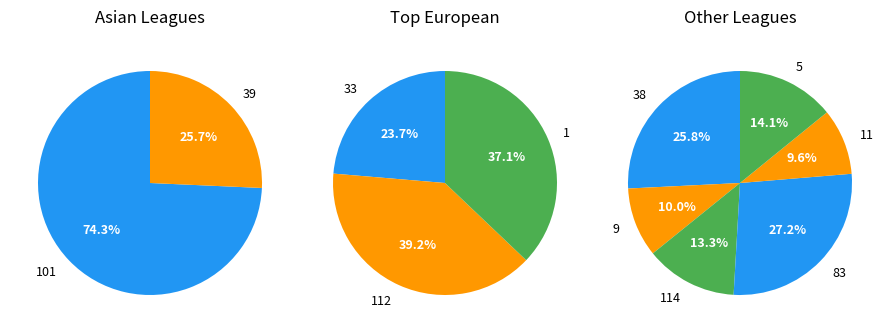

Does 5 account for over 50% of the chart?

No